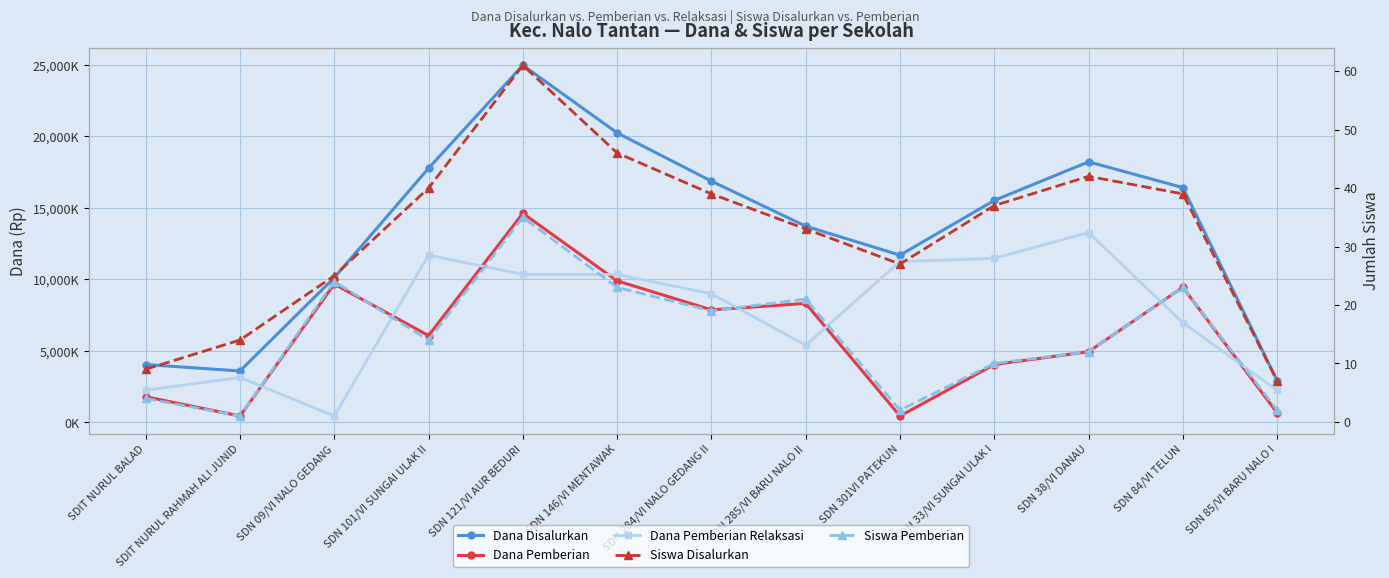

How many values in the Dana Disalurkan series exceed 15525000?

6